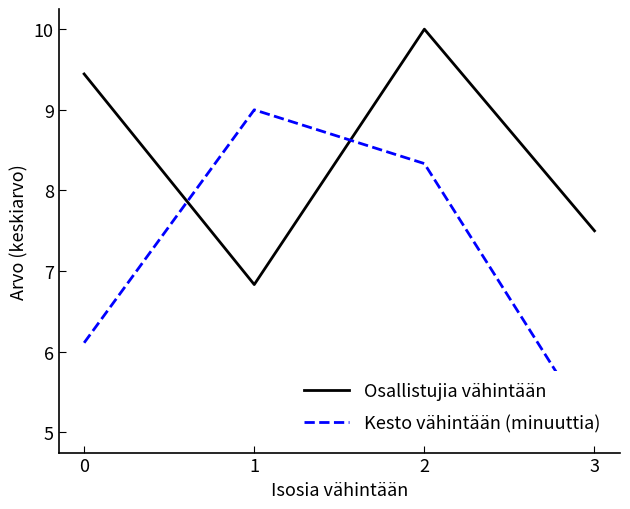

Which series has the largest range (max minus min)?

Kesto vähintään (minuuttia)